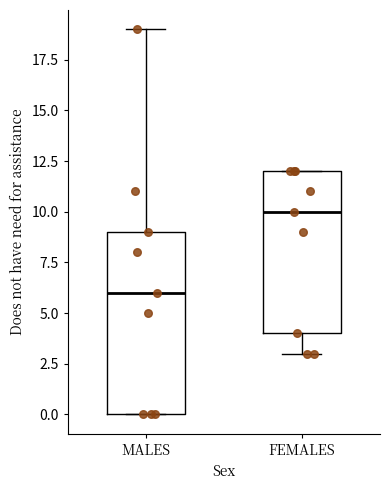

Comparing the boxes themselves (not the whiskers), which one is the tallest?

MALES